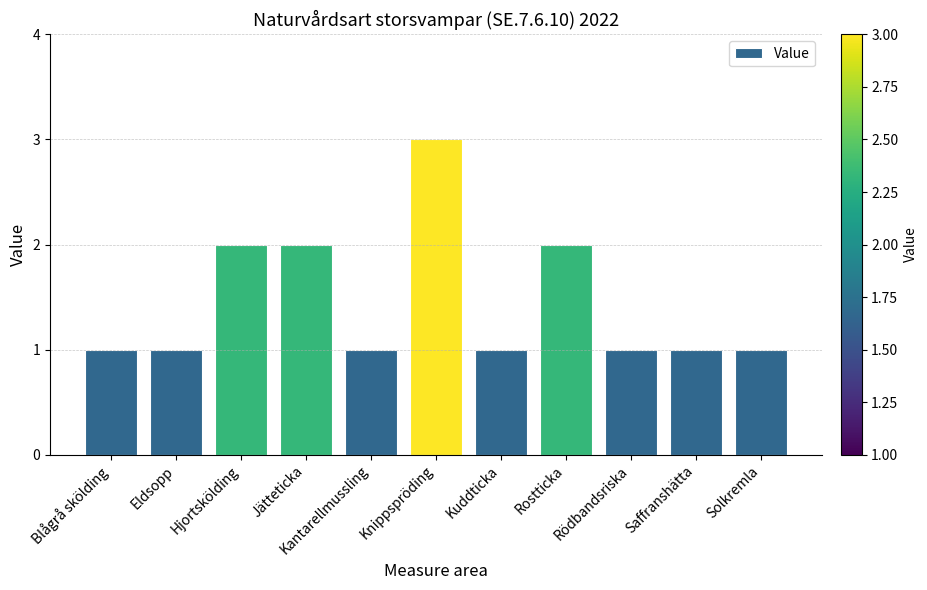

Are the bars horizontal?

No